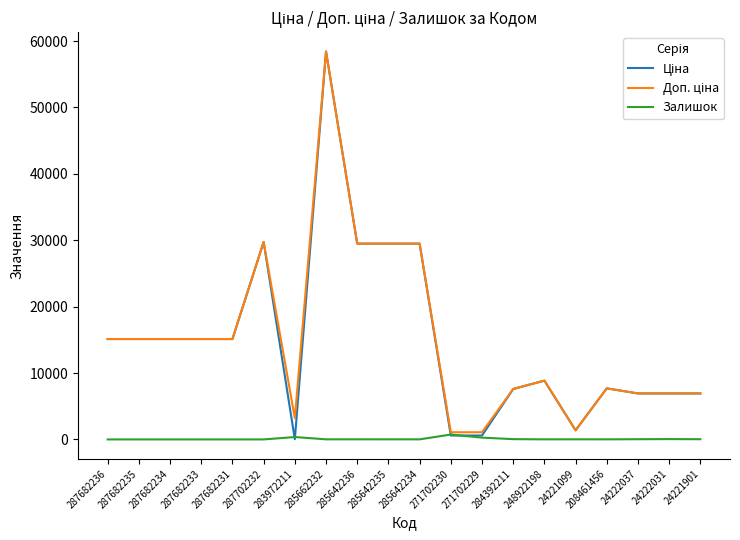

True or false: Залишок has a value of 11.0 at 208461456.

True